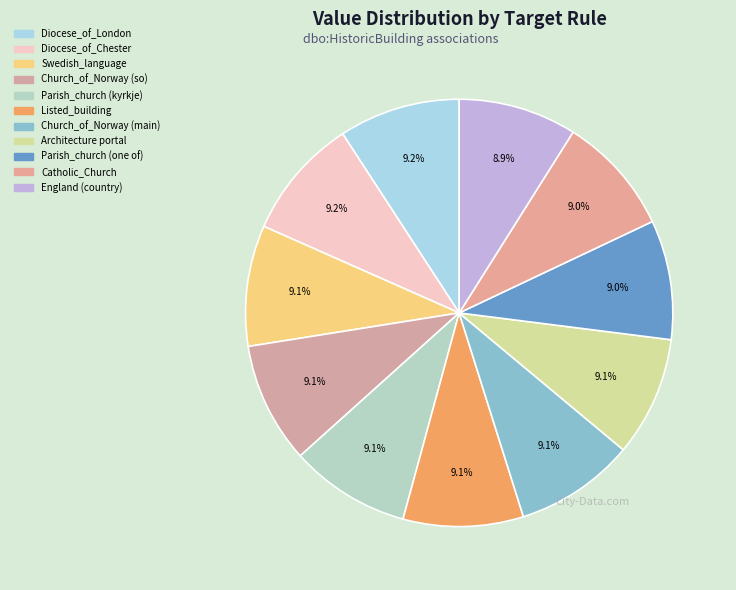

Does Diocese_of_London account for over 50% of the chart?

No